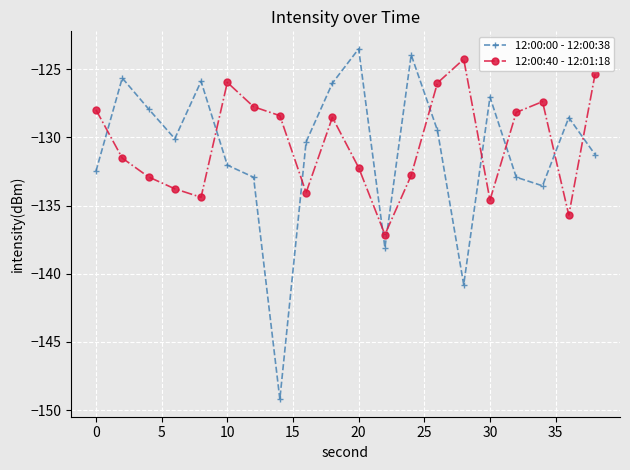

Does the chart display data point markers on the line(s)?

Yes